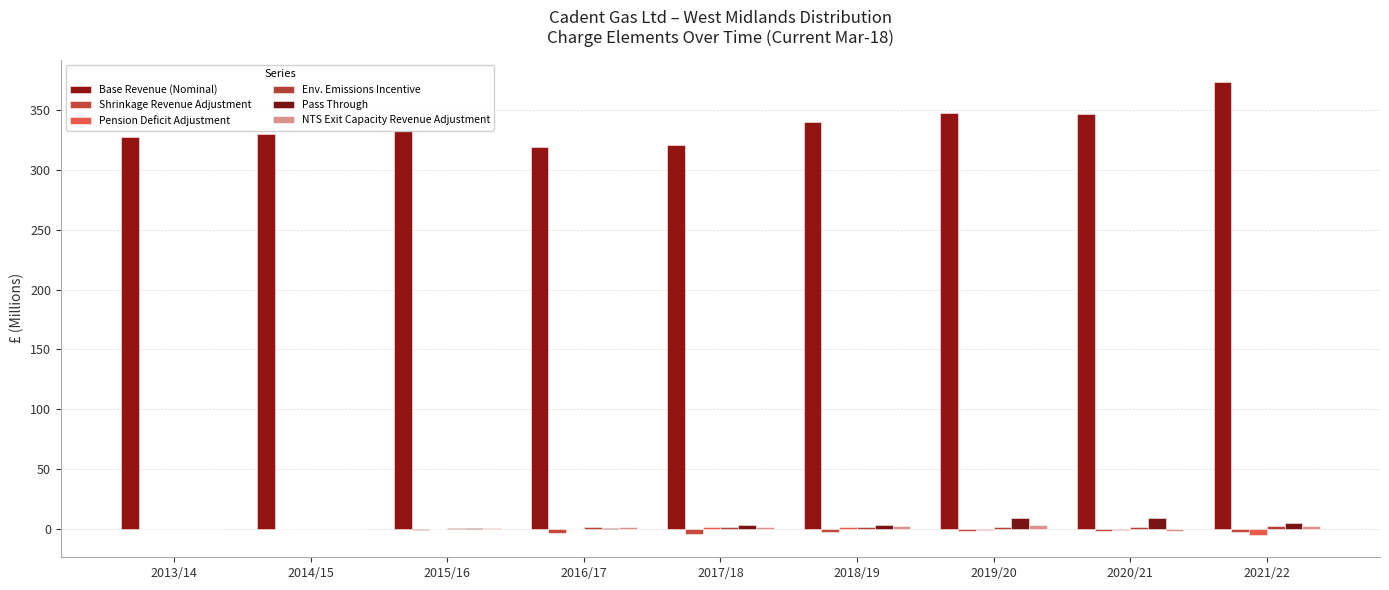

At which category is the sum across all series the highest?

2021/22